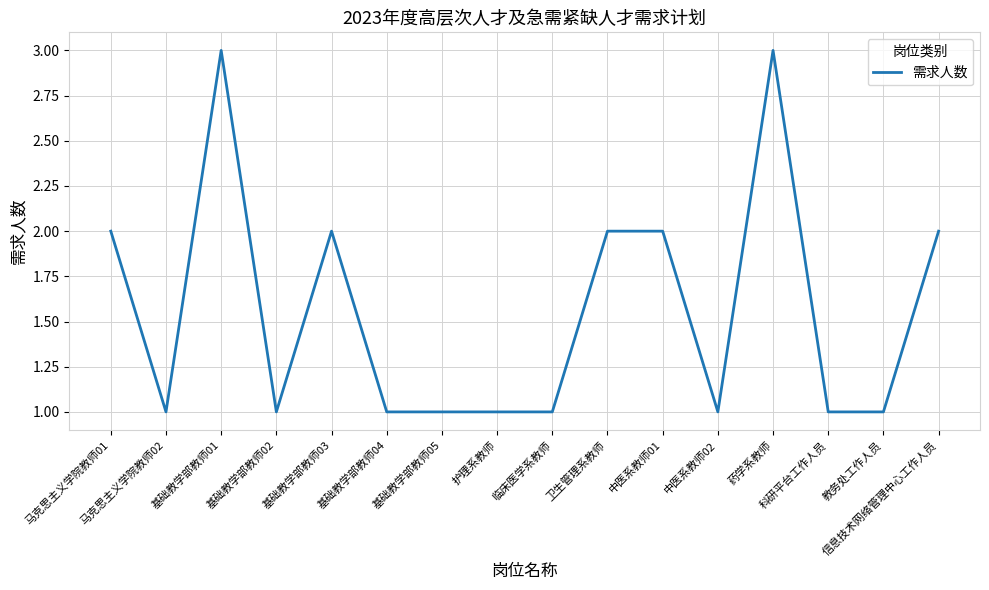

What is the difference between the values at 信息技术网络管理中心工作人员 and 马克思主义学院教师02?

1